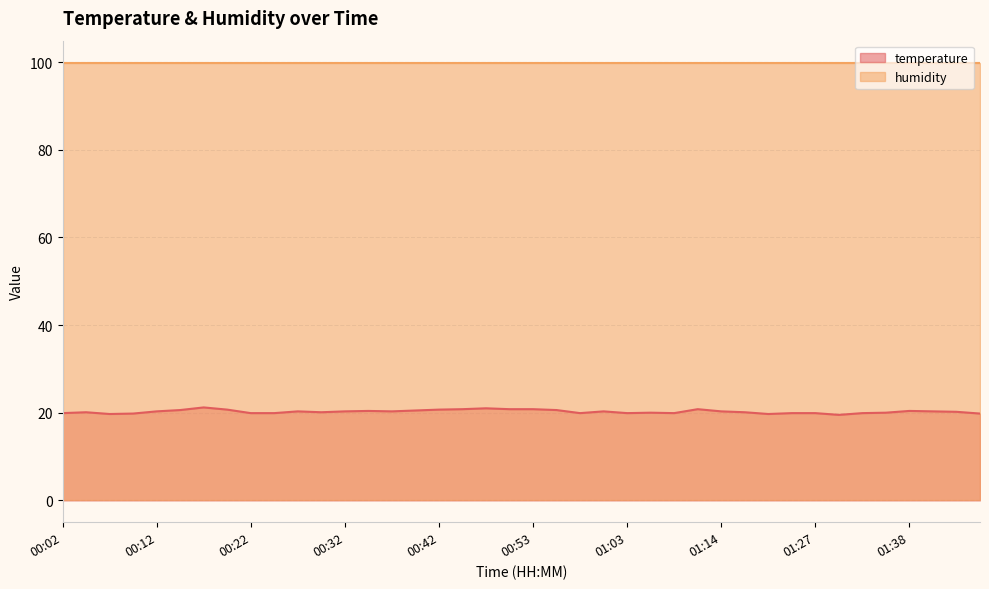

What is the change in value from 00:12 to 00:45?

+0.5